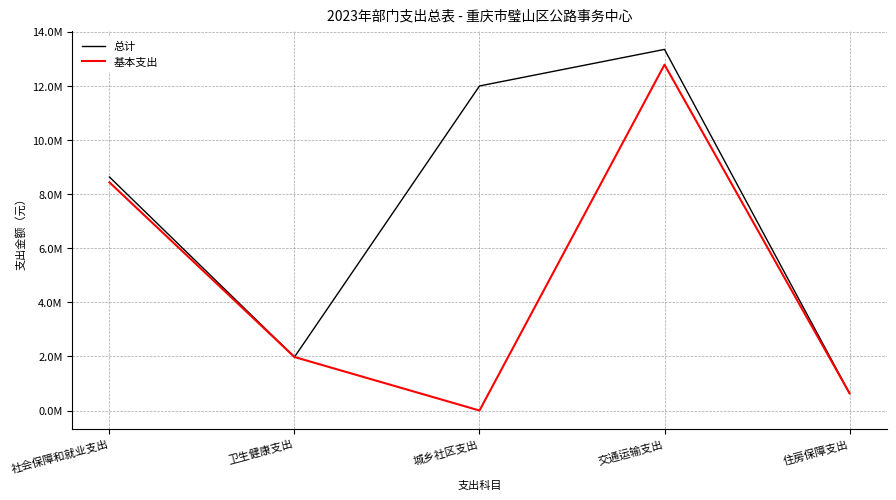

Does the chart display data point markers on the line(s)?

No